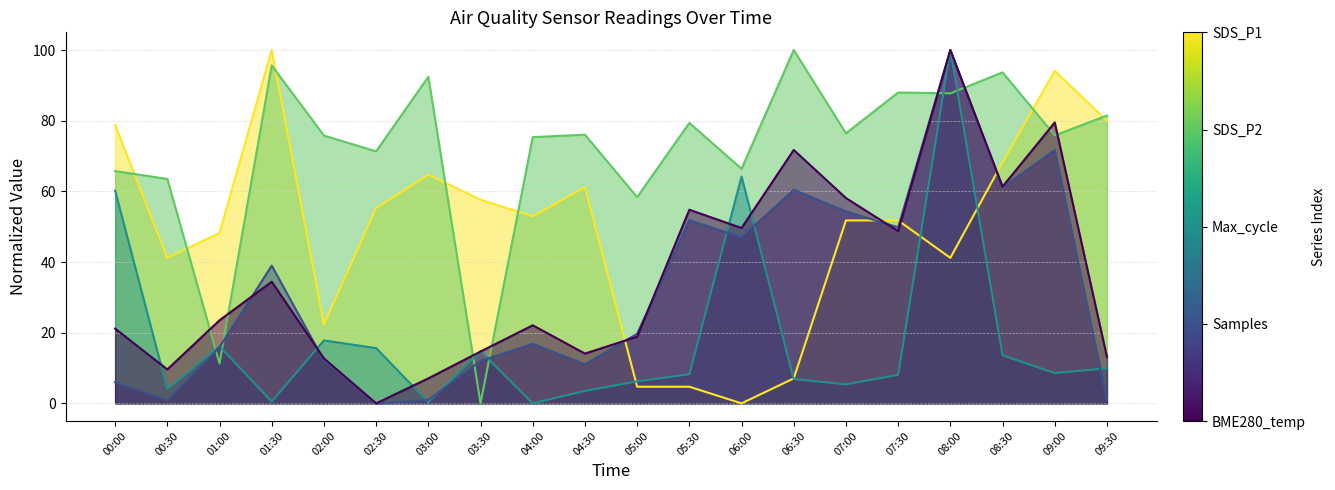

Which series has the widest spread of values?

SDS_P1